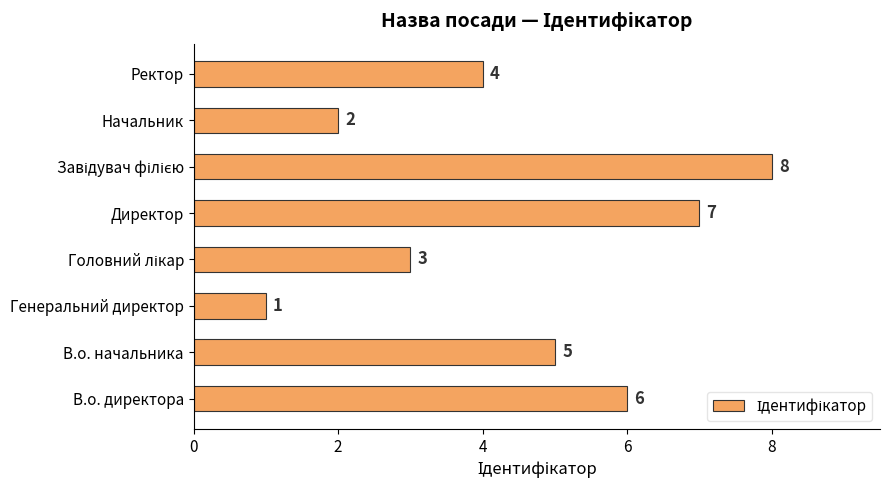

Where is the data nearest to the value 4?

Ректор